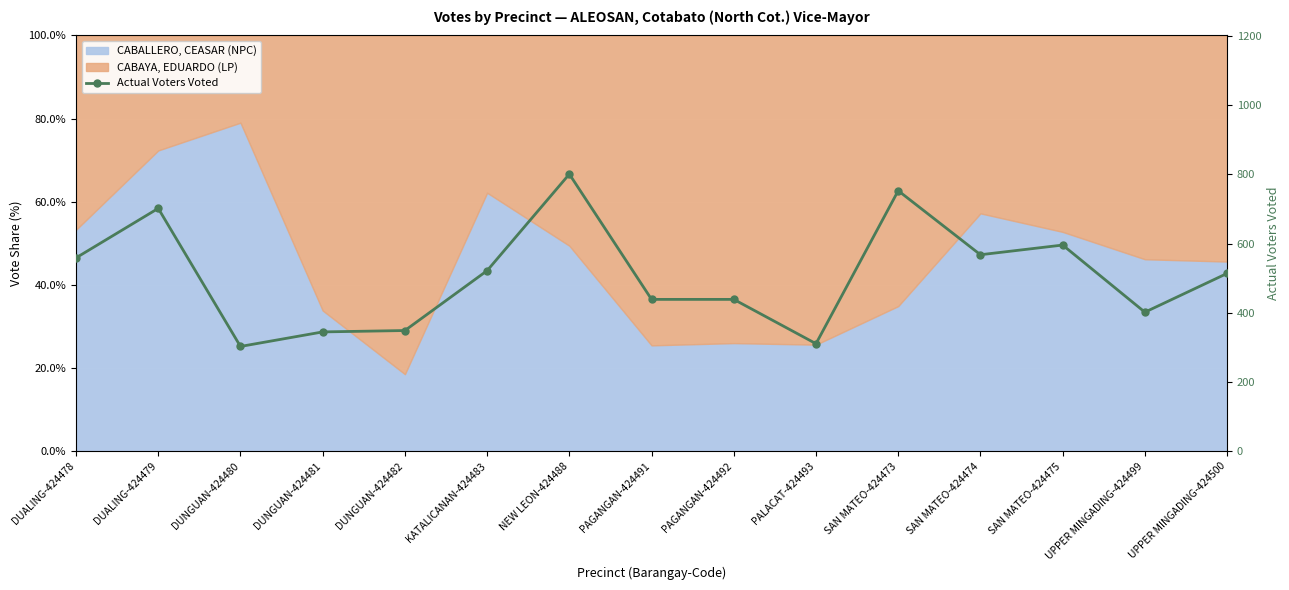

At which label does the data first exceed 514?

DUALING-424478